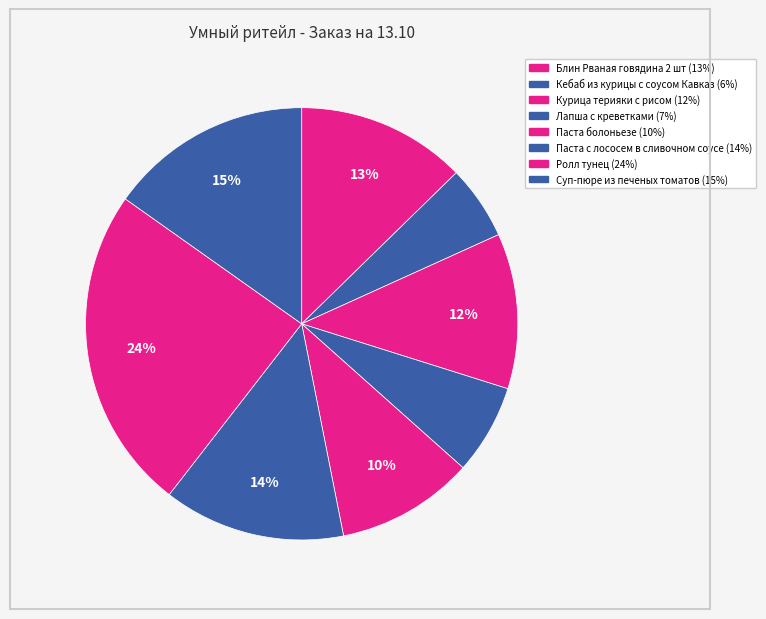

Does Курица терияки с рисом represent more than half of the total?

No